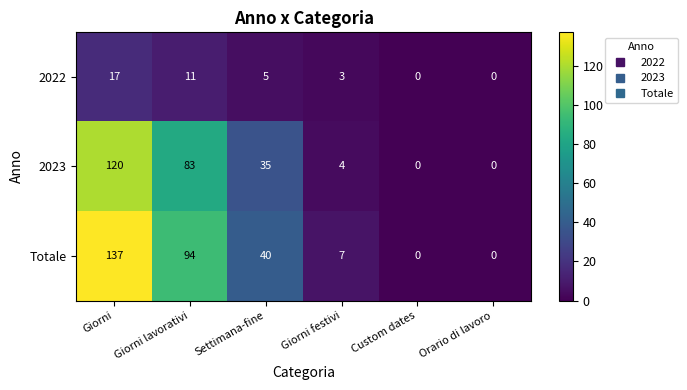

Count the number of data series in this chart.

3